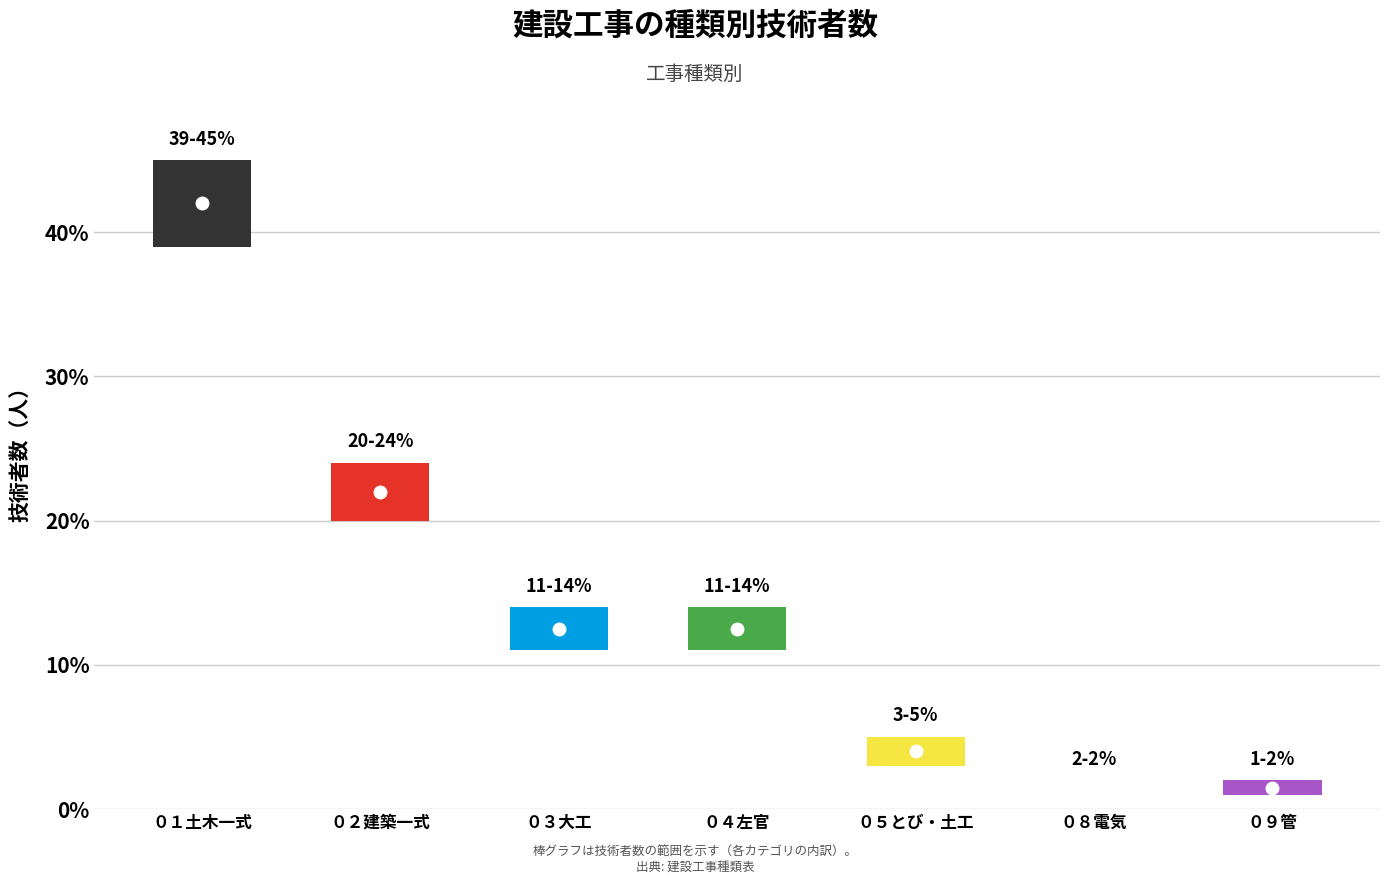

How many values in the 高 series exceed 14?

2